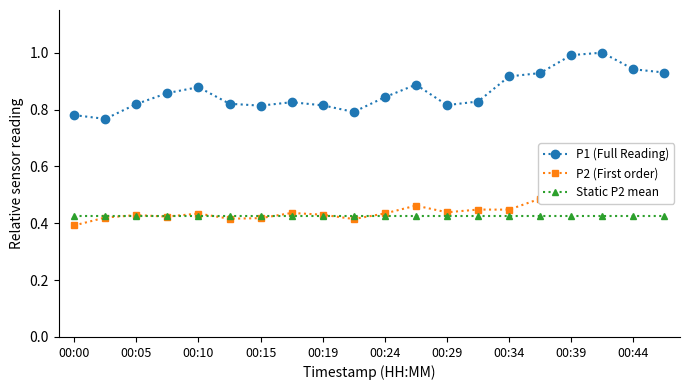

How many times do Static P2 mean and P2 (First order) cross each other?

7